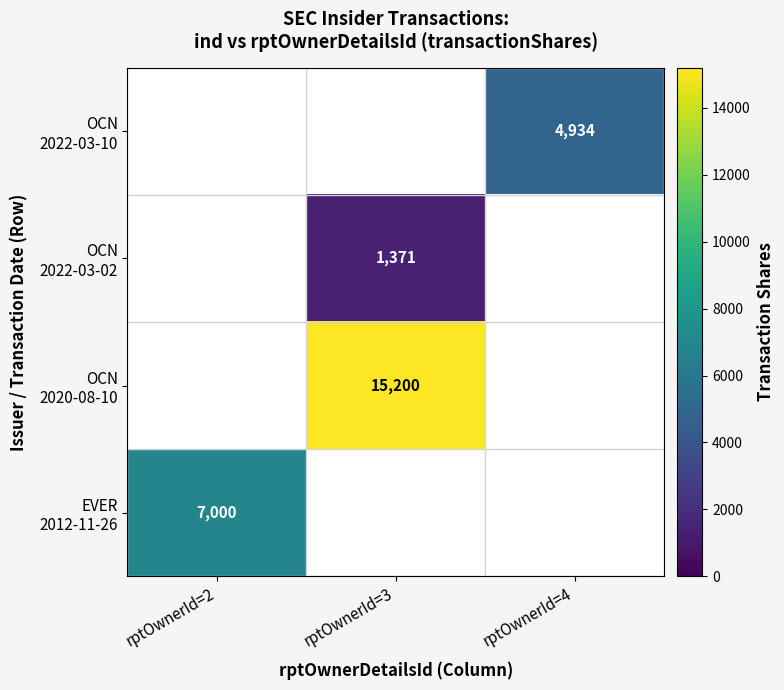

How many data points does each series have?

3